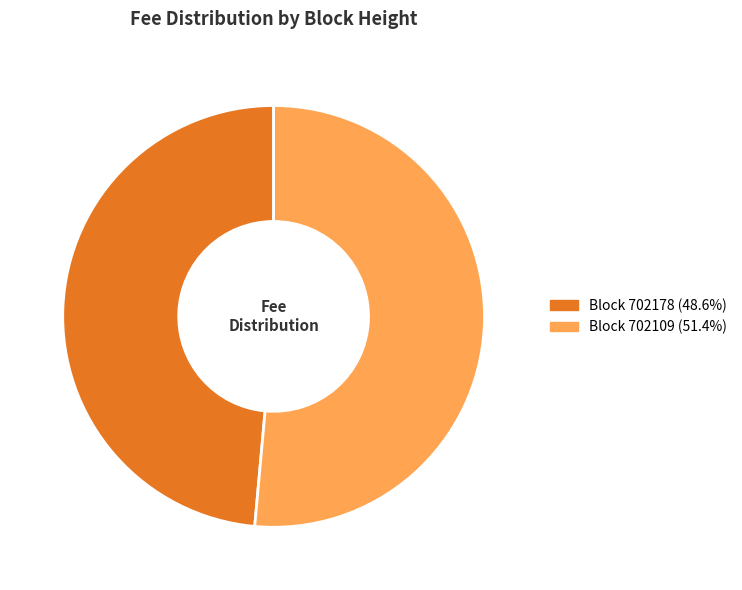

Is there a majority slice in this chart?

Yes